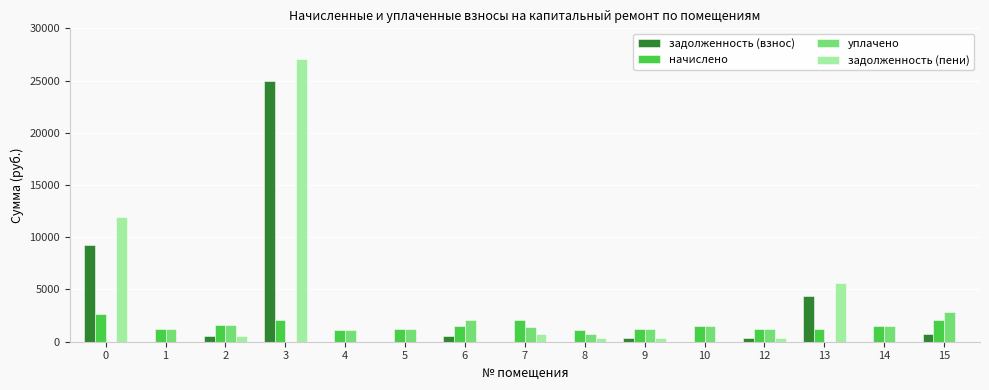

What is the sum of all задолженность (пени) values?

47009.5